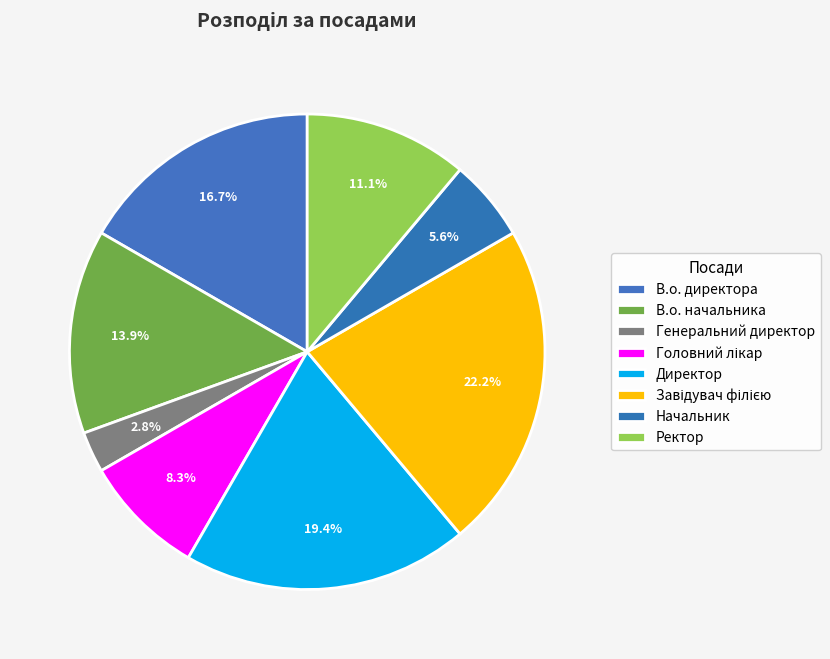

How many slices are in this pie chart?

8